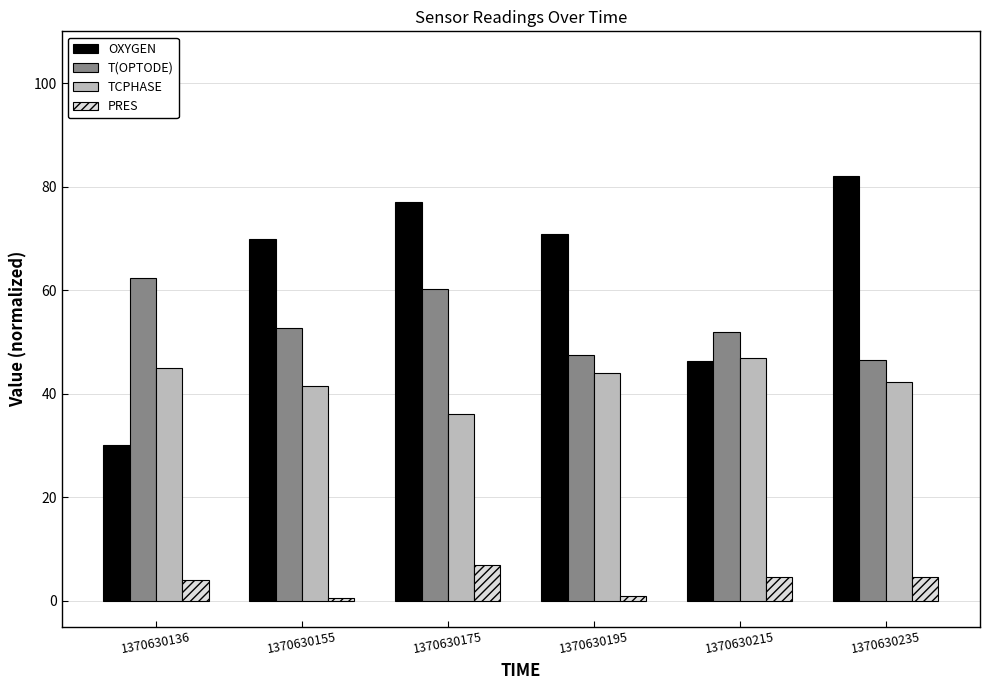

What is the approximate value of OXYGEN at 1370630235?

82.1